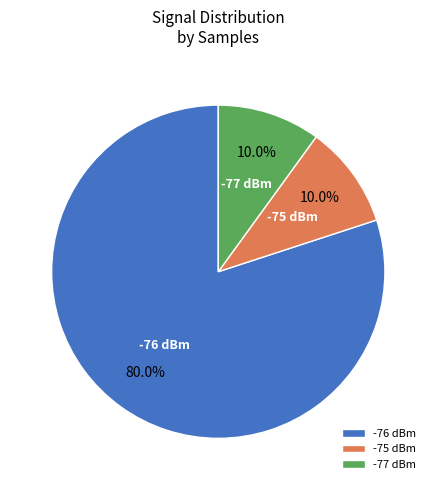

Does -77 dBm account for over 50% of the chart?

No